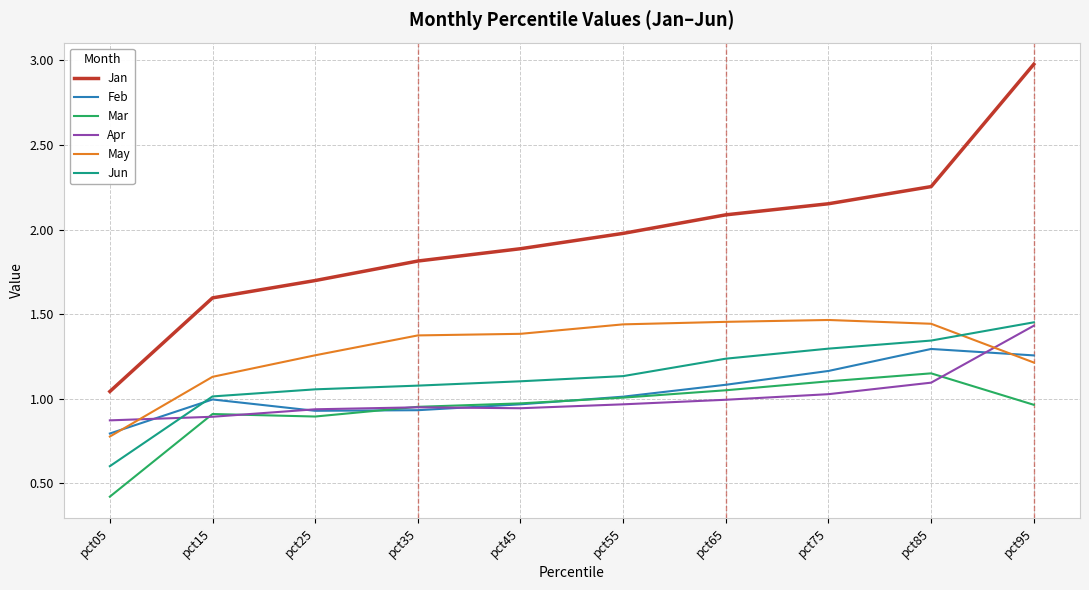

The Jun series shows 1.1 at pct45. True or false?

True